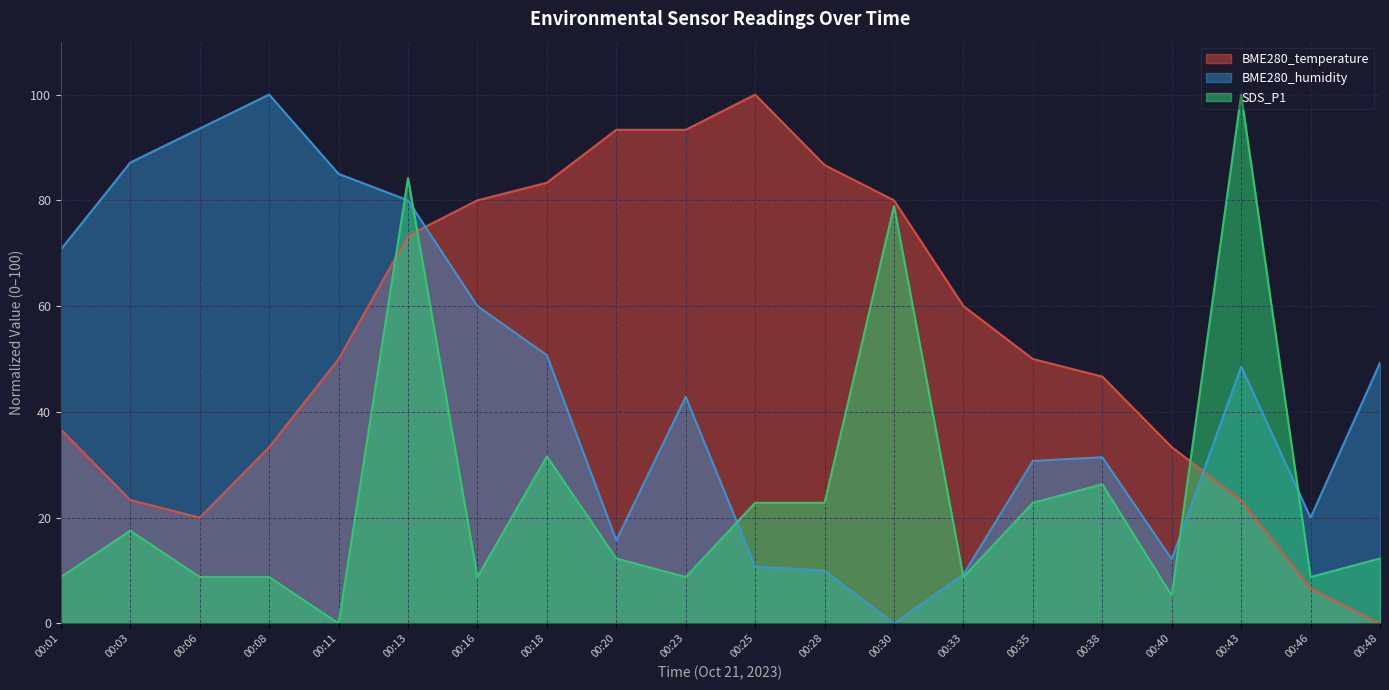

How many values in the BME280_temperature series exceed 50?

11